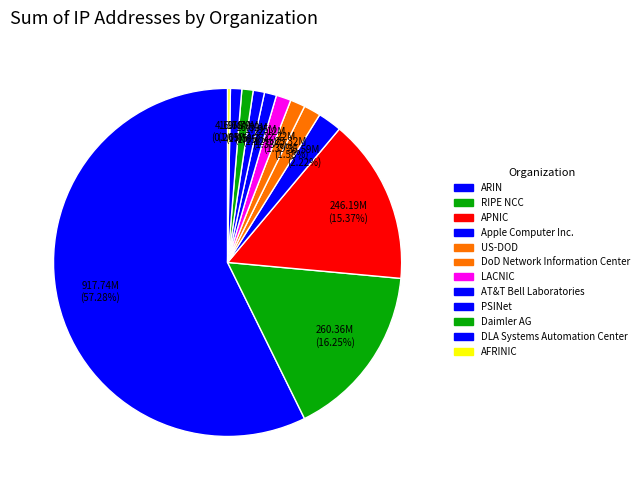

Rank the categories by value from highest to lowest.

ARIN, RIPE NCC, APNIC, Apple Computer Inc., US-DOD, DoD Network Information Center, LACNIC, AT&T Bell Laboratories, PSINet, Daimler AG, DLA Systems Automation Center, AFRINIC